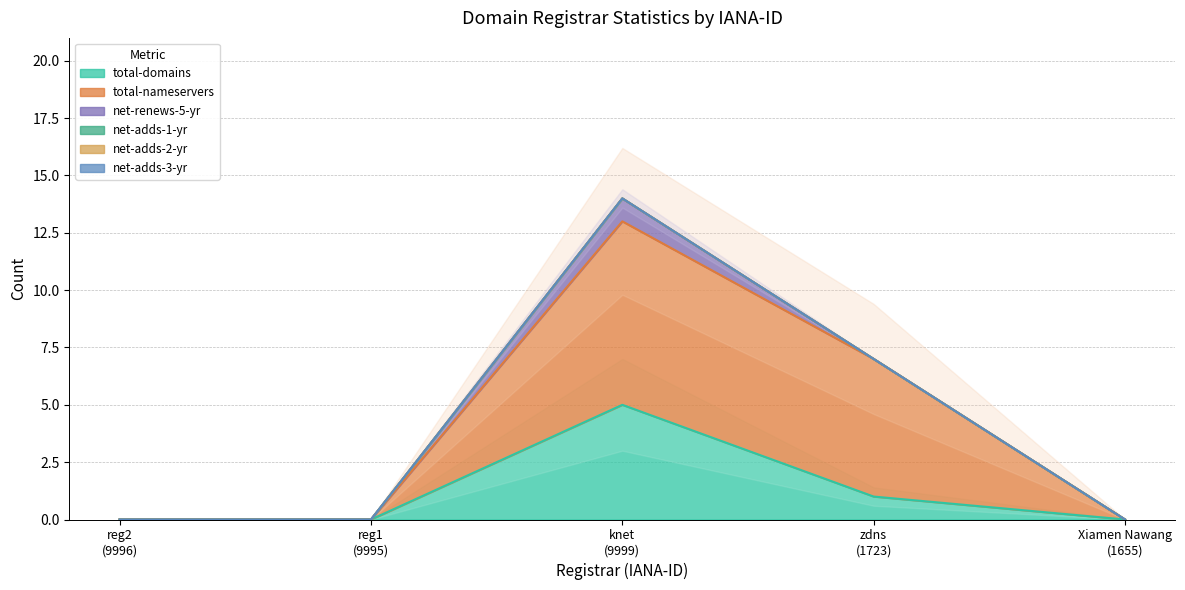

What is the label of the 3rd point from the left?

knet
(9999)